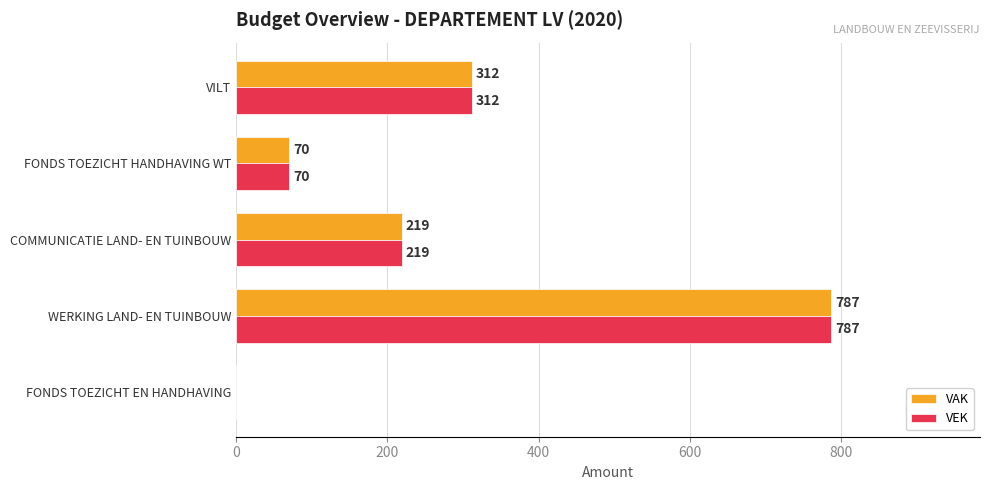

What is the sum of the VAK values at VILT and FONDS TOEZICHT EN HANDHAVING?

312